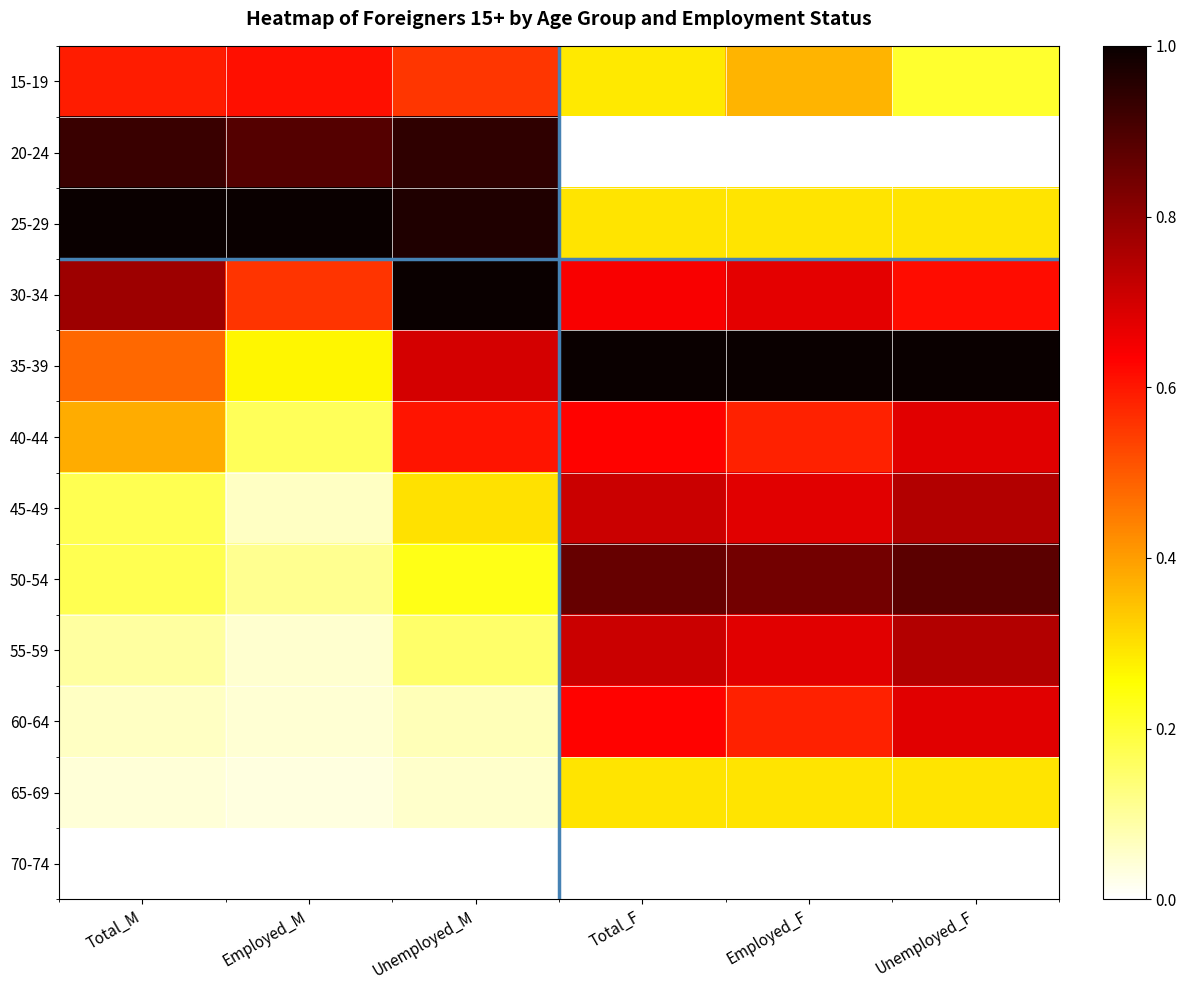

Which category has the lowest value across all series?

Total_F